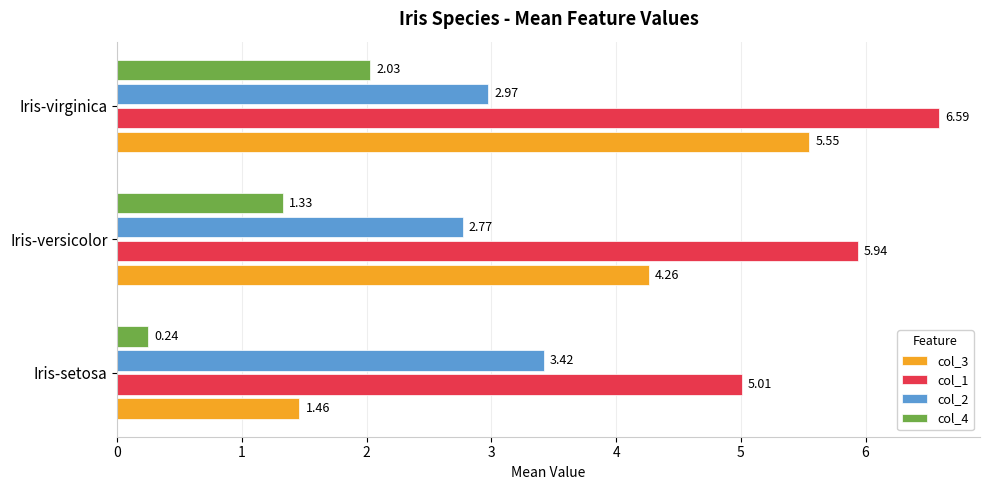

What is the total value across all series at Iris-versicolor?

14.3